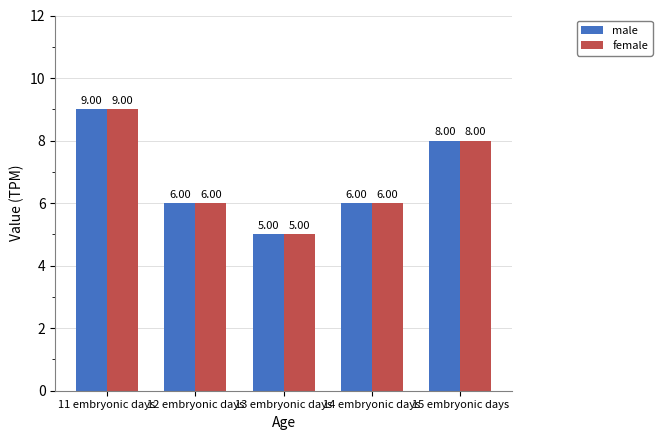

What are all the series names shown in the legend?

male, female